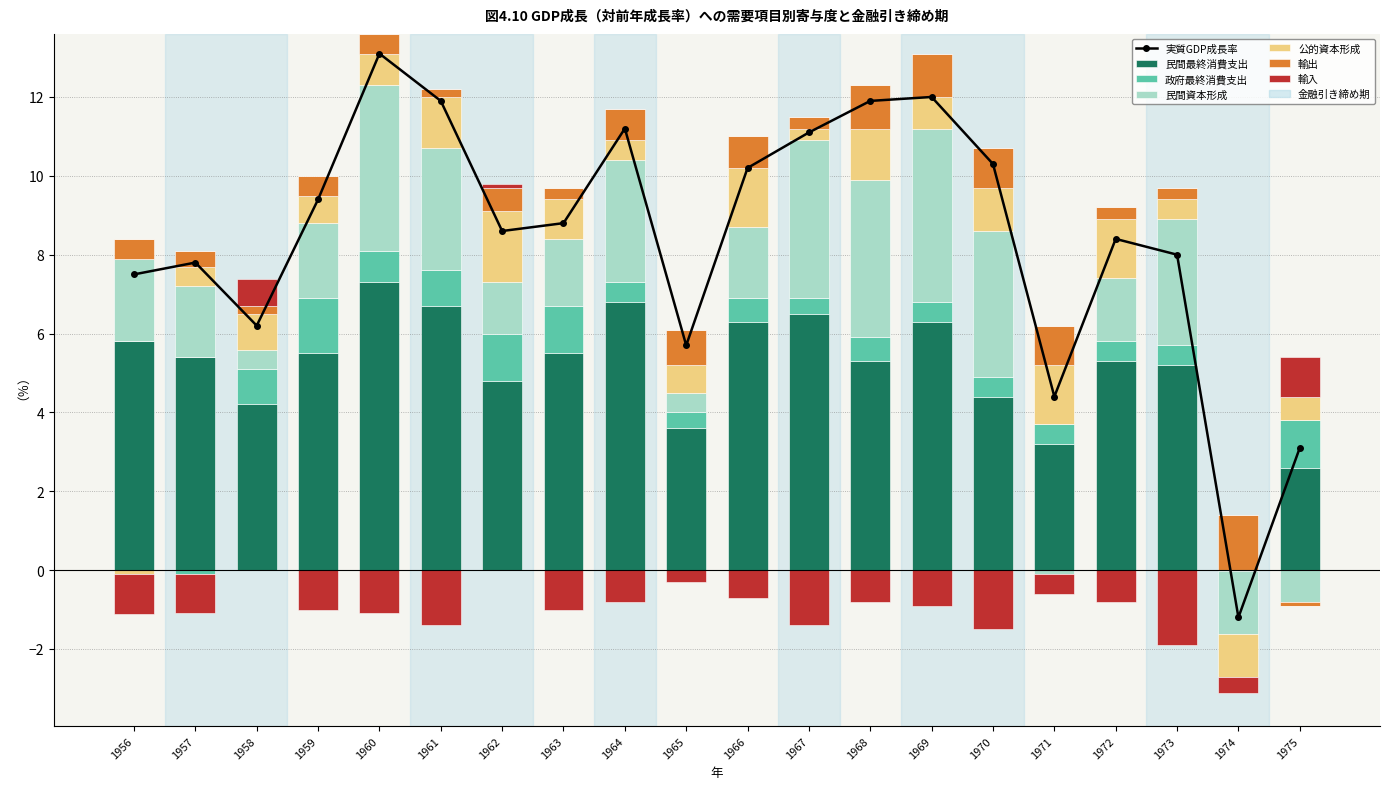

True or false: 輸出 has a value of 0.5 at 1966.

False